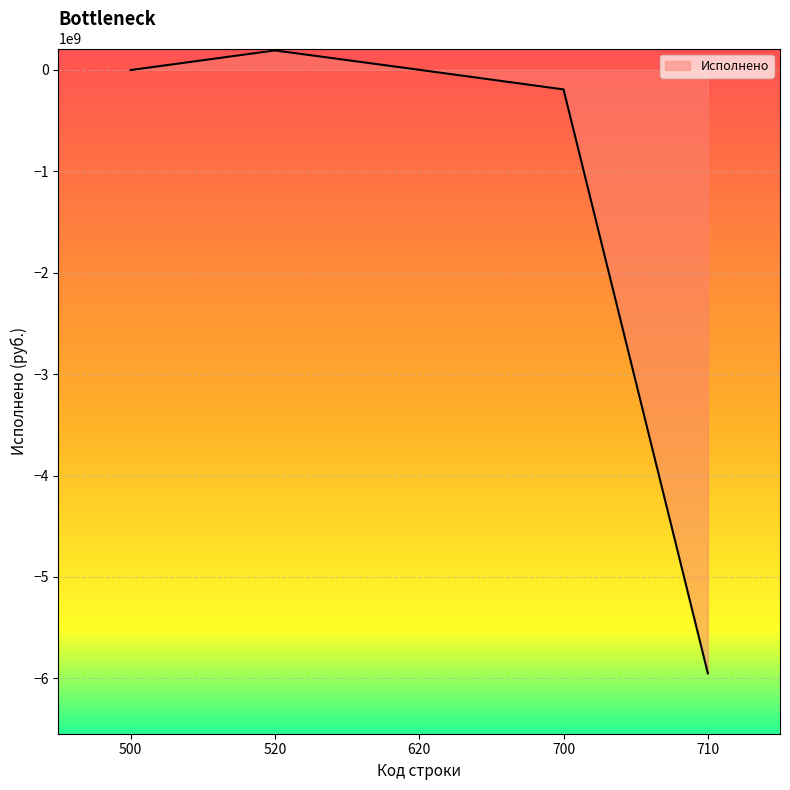

What is the minimum value shown in the chart?

-5950334525.8